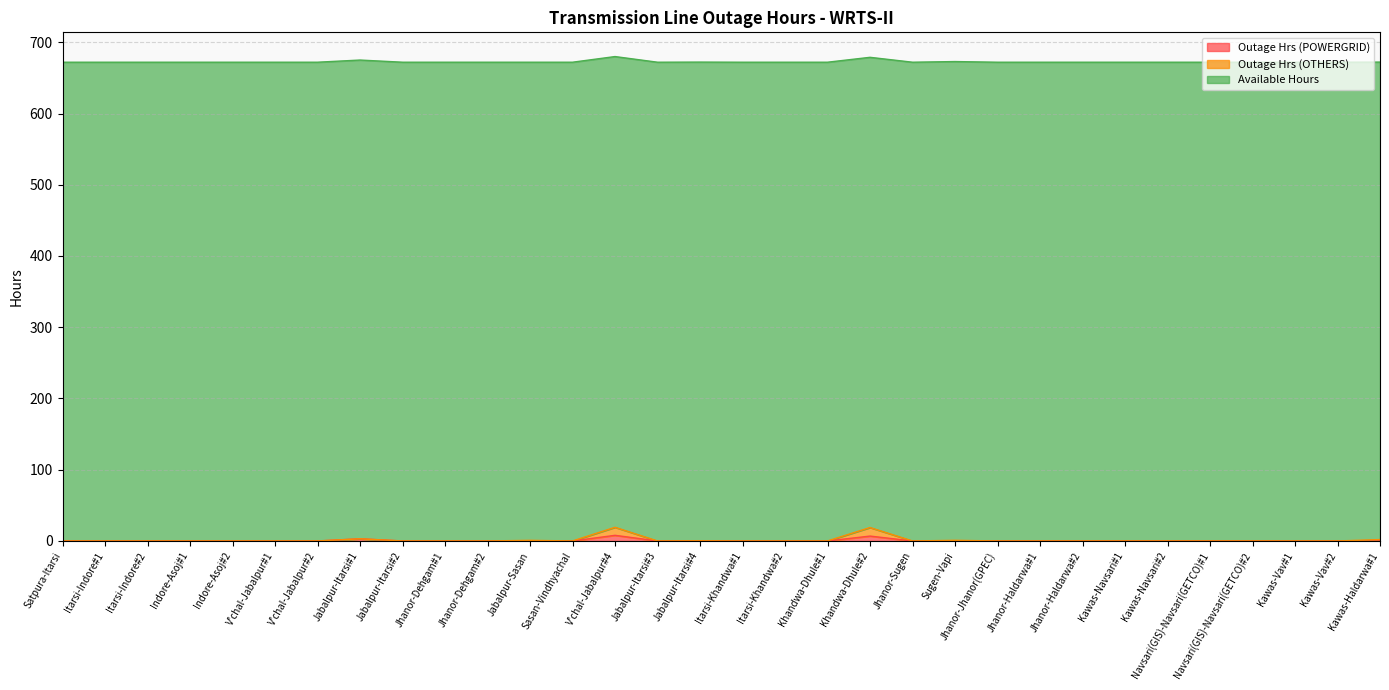

Between V'chal-Jabalpur#2 and Jabalpur-Itarsi#2, which is larger?

V'chal-Jabalpur#2